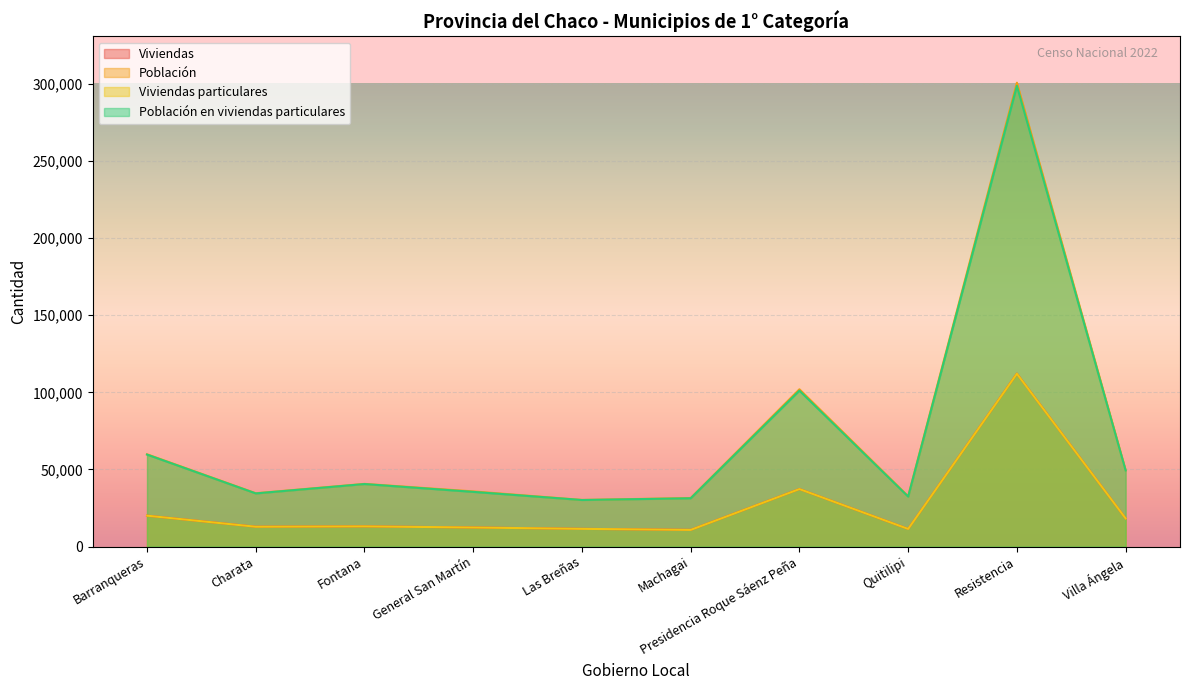

What is the spread (max minus min) of values at Barranqueras?

39781